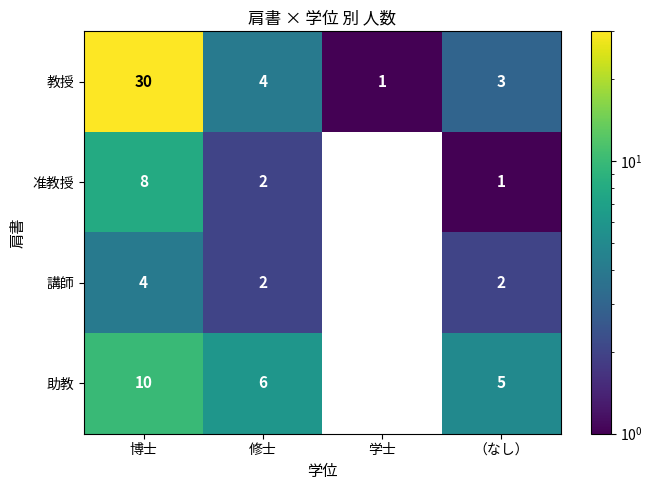

What is the maximum value shown in the chart?

30